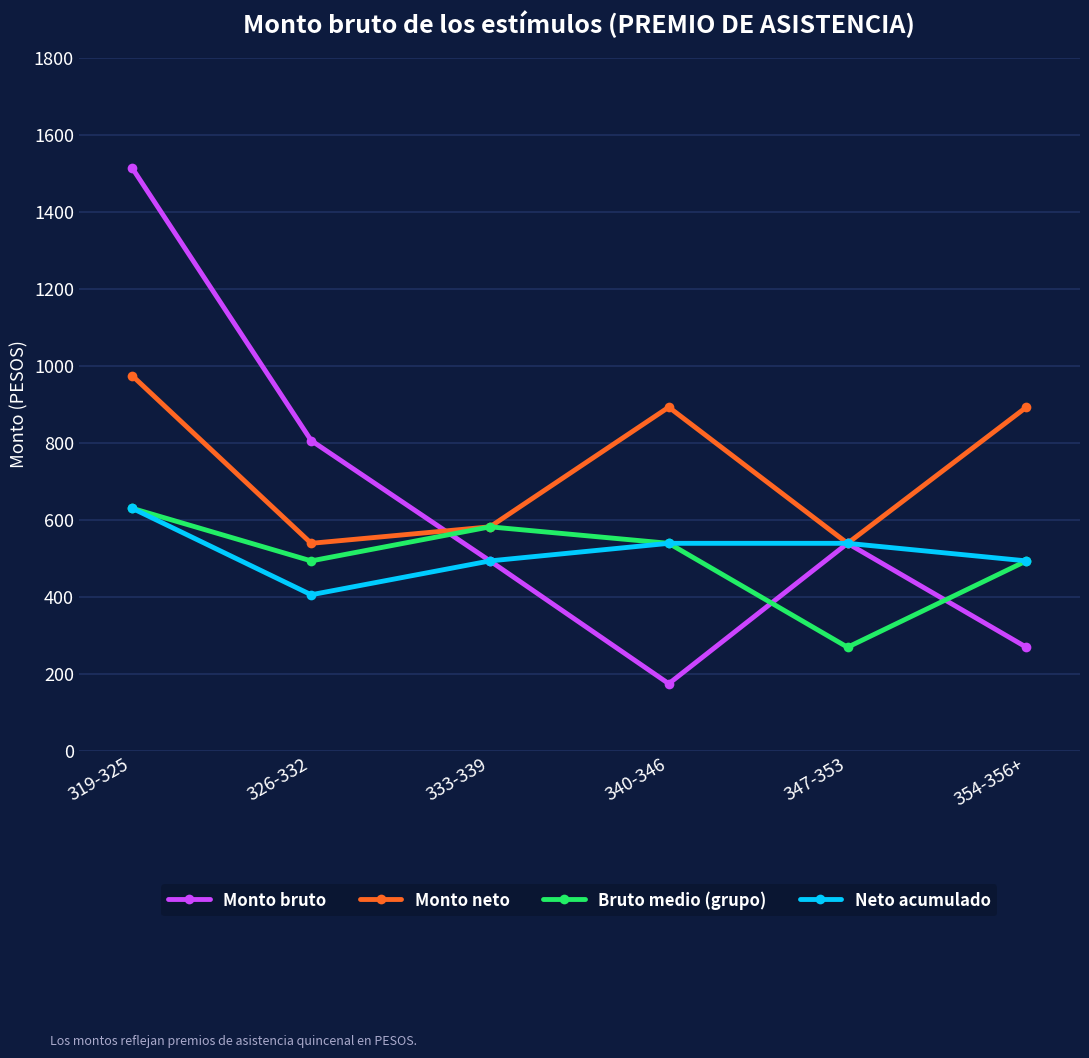

In Bruto medio (grupo), how many points are higher than both neighbors (excluding endpoints)?

1